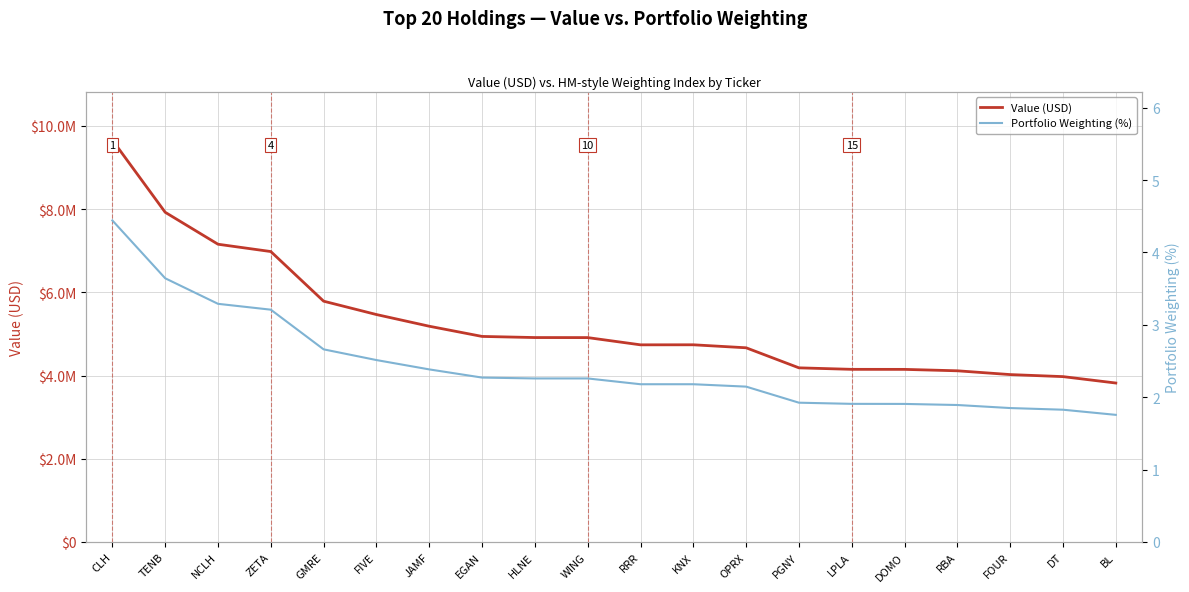

How many lines are shown in the chart?

2